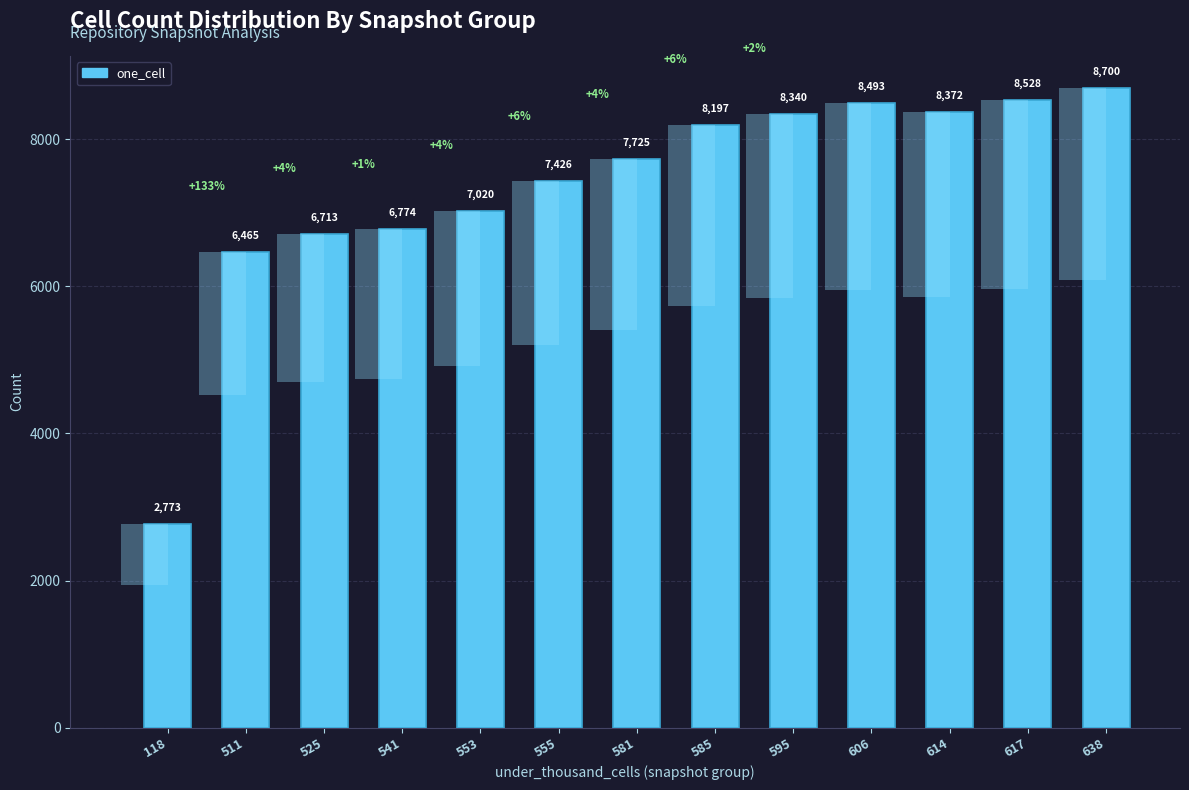

Where is the data nearest to the value 5736?

511